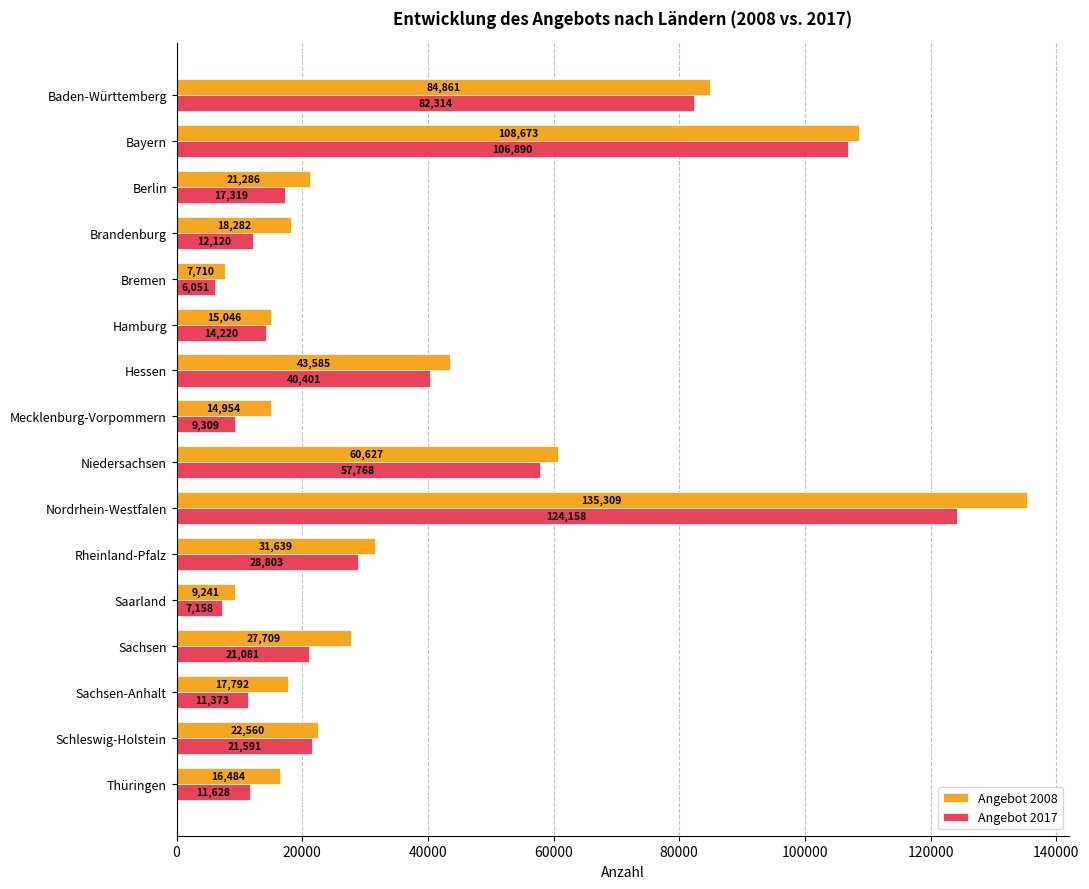

List the labels in order of Angebot 2008 value, largest first.

Nordrhein-Westfalen, Bayern, Baden-Württemberg, Niedersachsen, Hessen, Rheinland-Pfalz, Sachsen, Schleswig-Holstein, Berlin, Brandenburg, Sachsen-Anhalt, Thüringen, Hamburg, Mecklenburg-Vorpommern, Saarland, Bremen